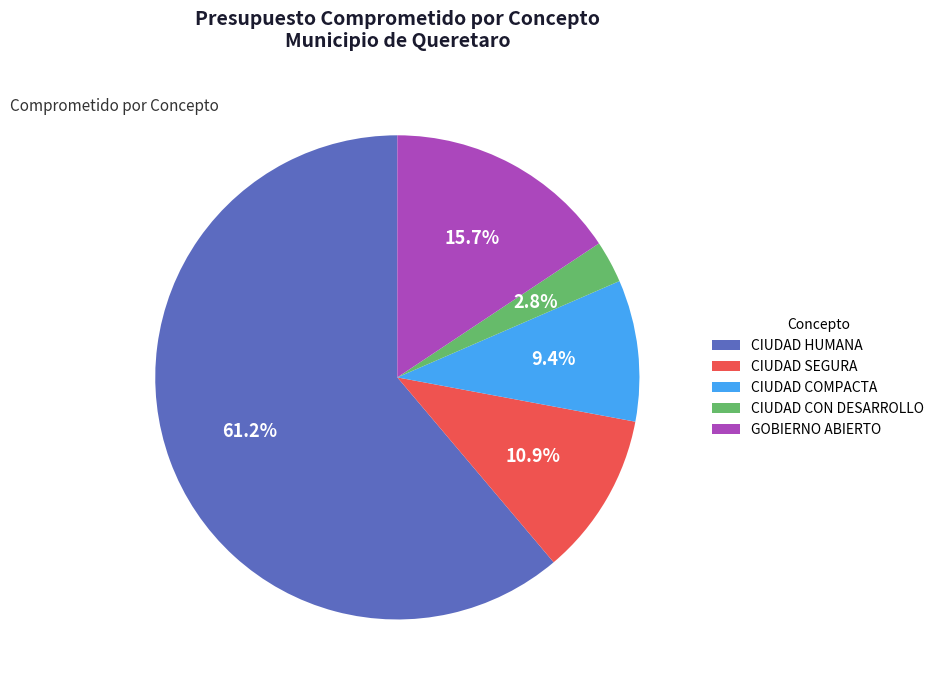

Is it true that CIUDAD COMPACTA is 9% of the pie?

True